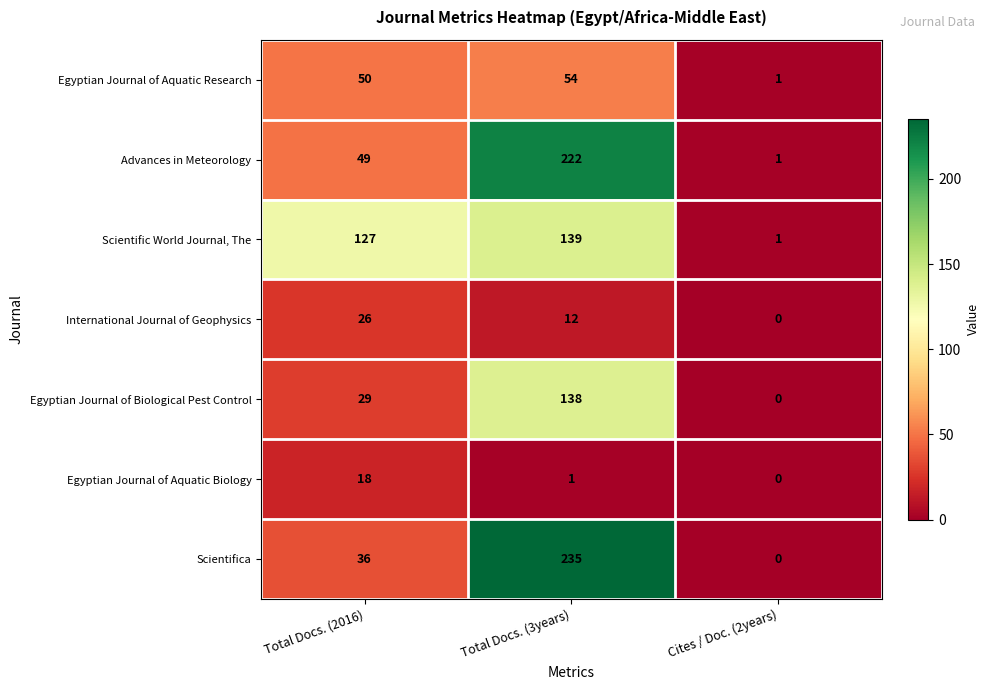

Count the number of categories in the chart.

3